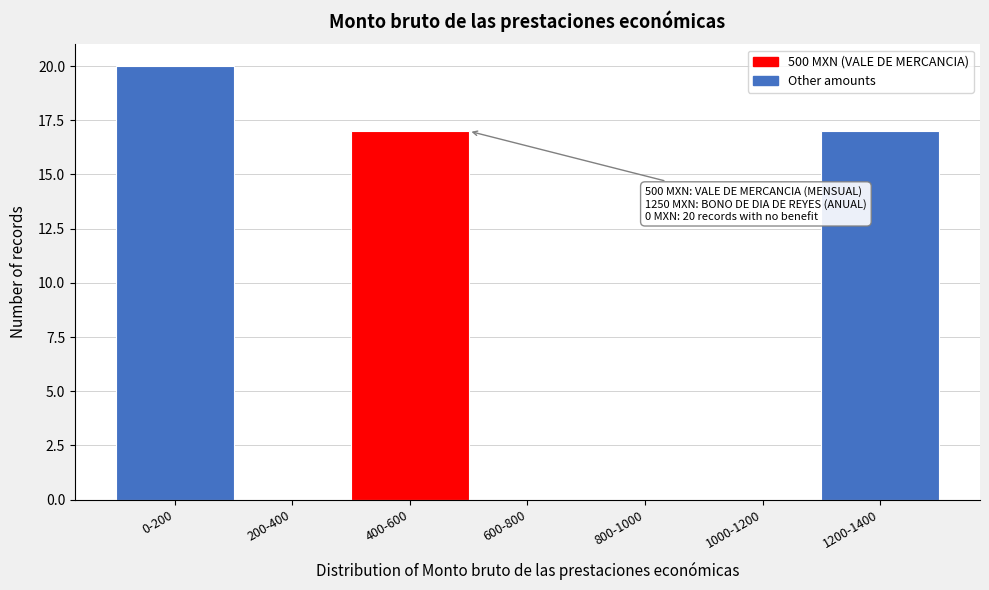

Reading right to left, transcribe all the data shown in this chart.

1200-1400=17	1000-1200=0	800-1000=0	600-800=0	400-600=17	200-400=0	0-200=20